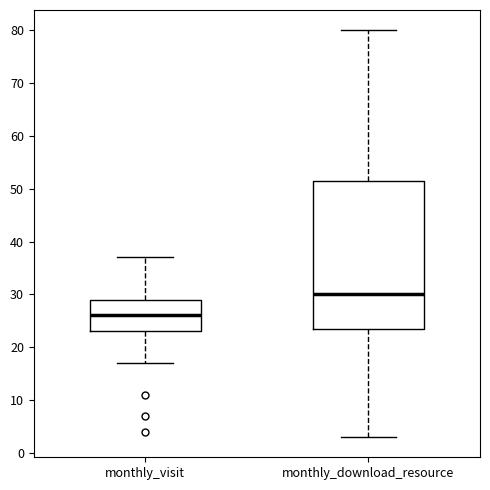

Reading left to right, read every box against the y-axis: the position of its median line, the range the box covers, and the ends of its whiskers. The values are not printed on the chart, so give them approximately, as read against the axis.

monthly_visit: median 26, box 23 to 29, whiskers 17 to 37
monthly_download_resource: median 30, box 24 to 52, whiskers 3 to 80